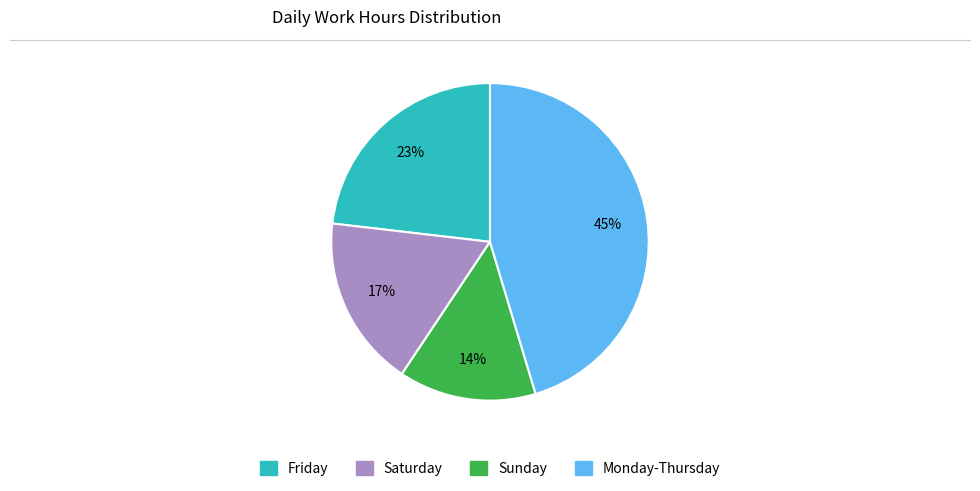

Does any single category account for the majority?

No